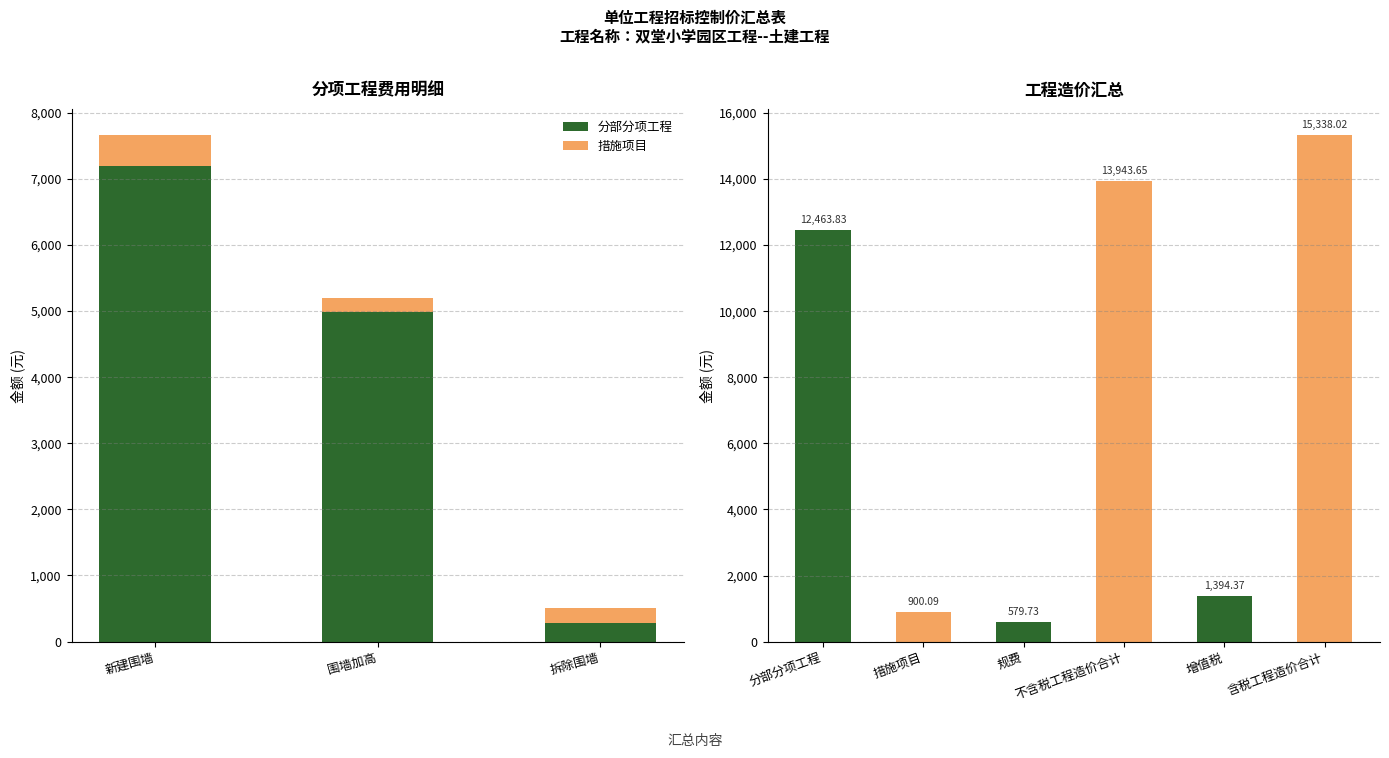

What is the sum of the 分部分项工程 values at 拆除围墙 and 新建围墙?

7483.5